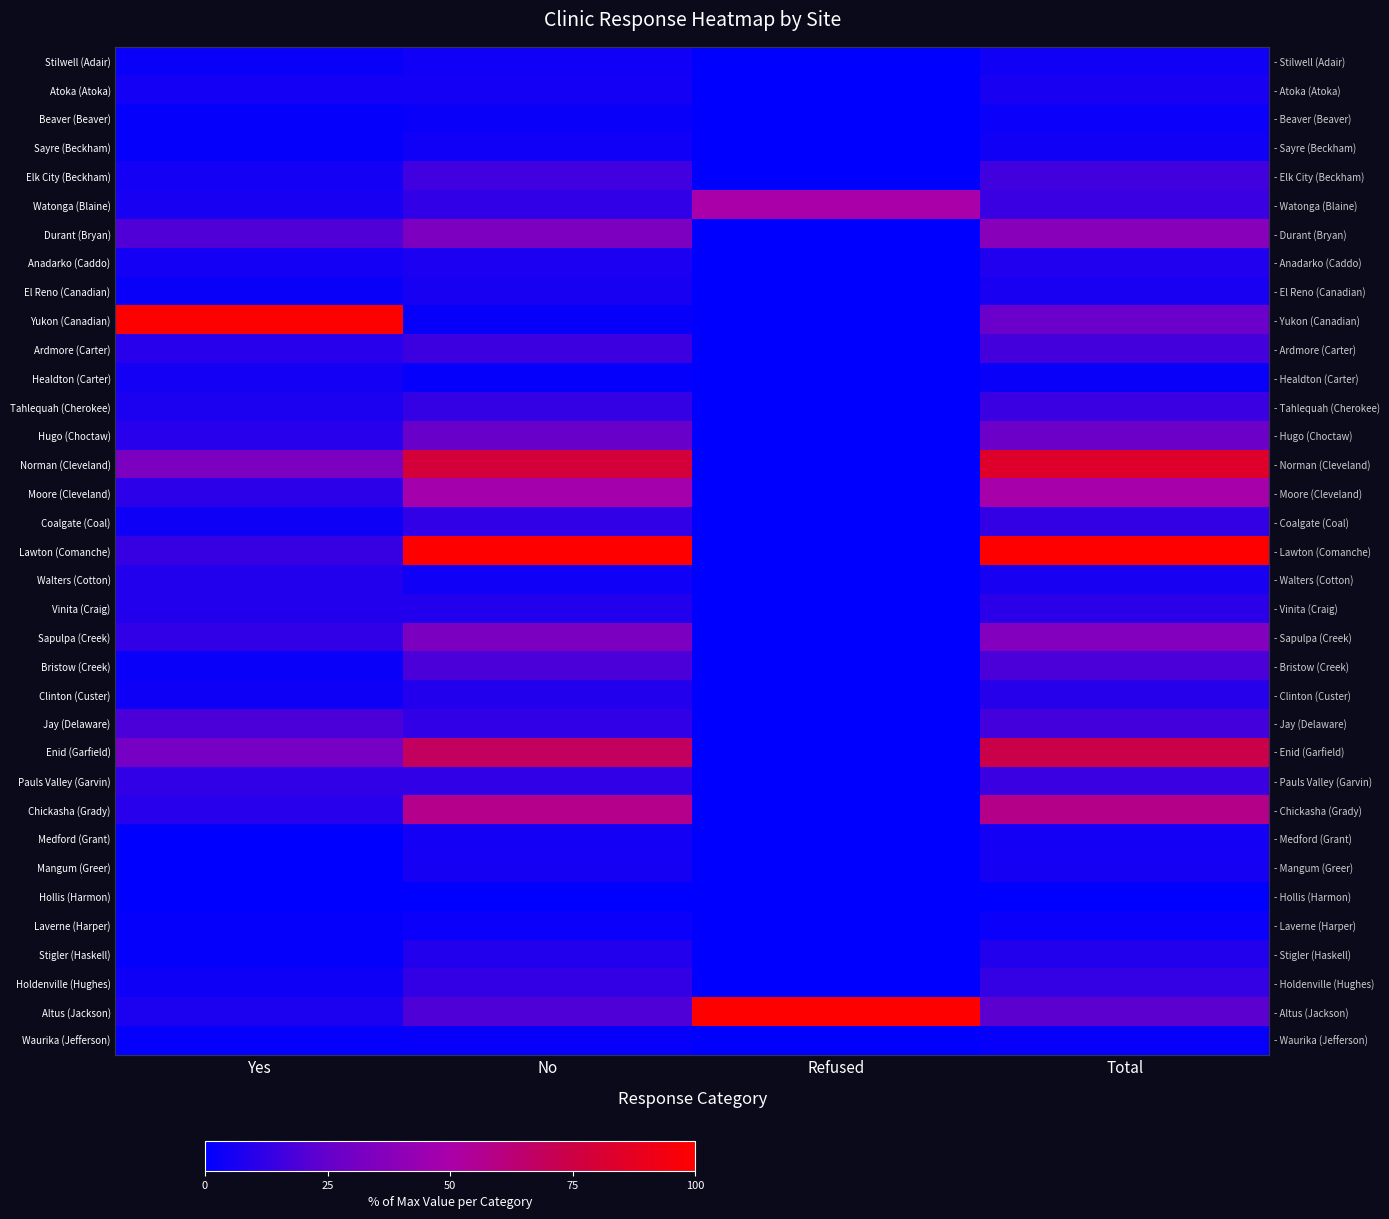

Which series has the largest total across all categories?

Lawton (Comanche)